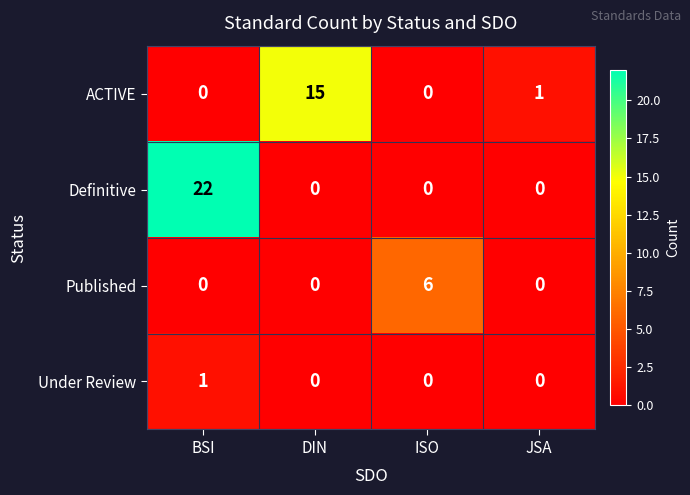

Which series changed the most between BSI and JSA?

Definitive